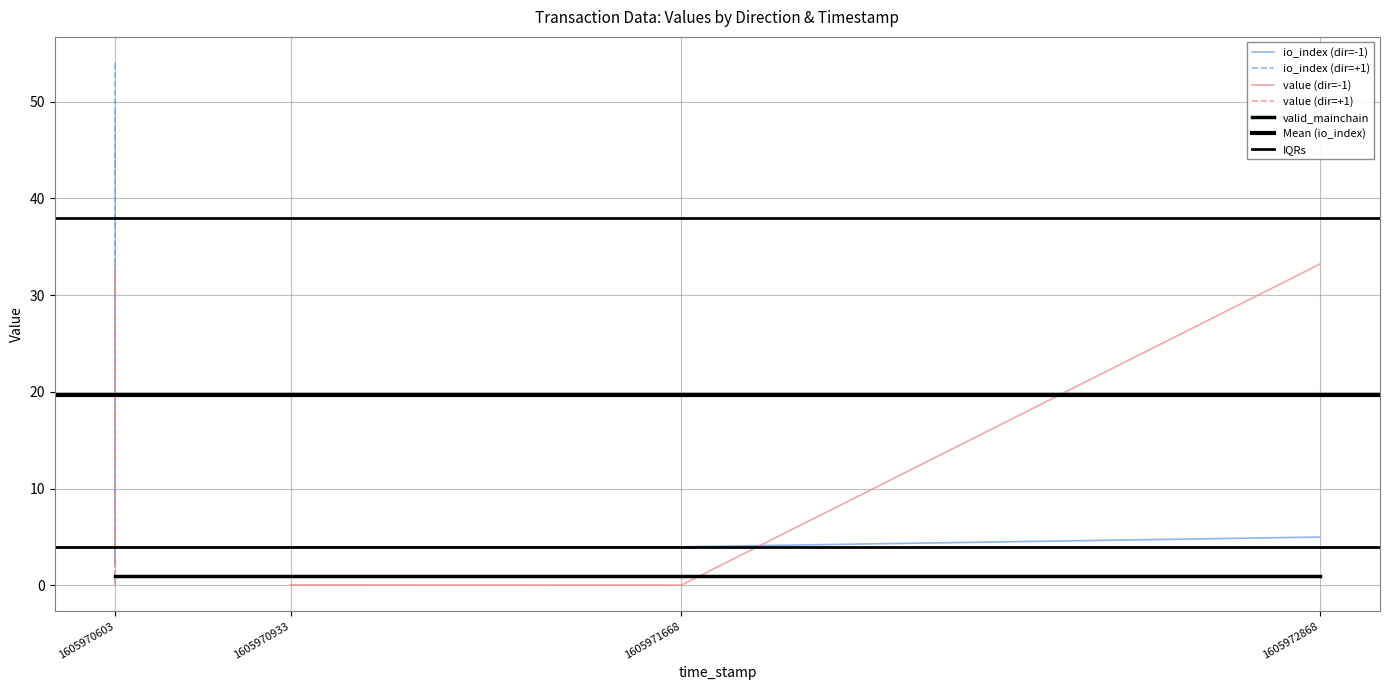

What is the sum of the io_index values at -1 and -1?

8.0